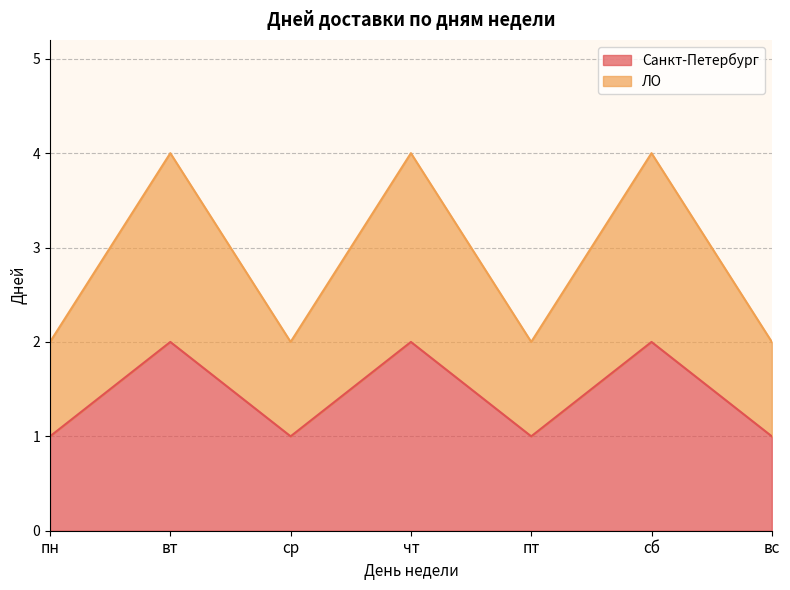

Is it true that Санкт-Петербург equals 2 at вт?

True